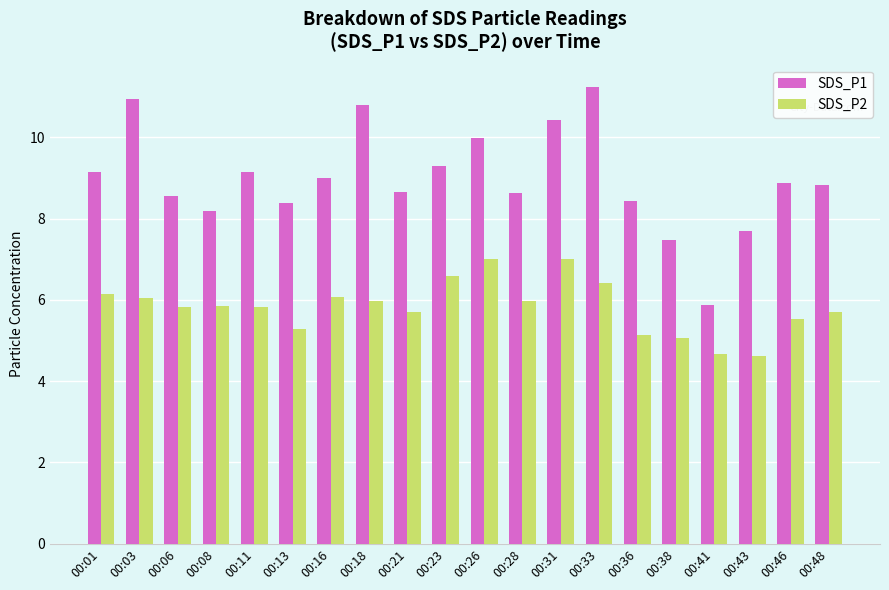

Where does the SDS_P2 series first go above 5?

00:01